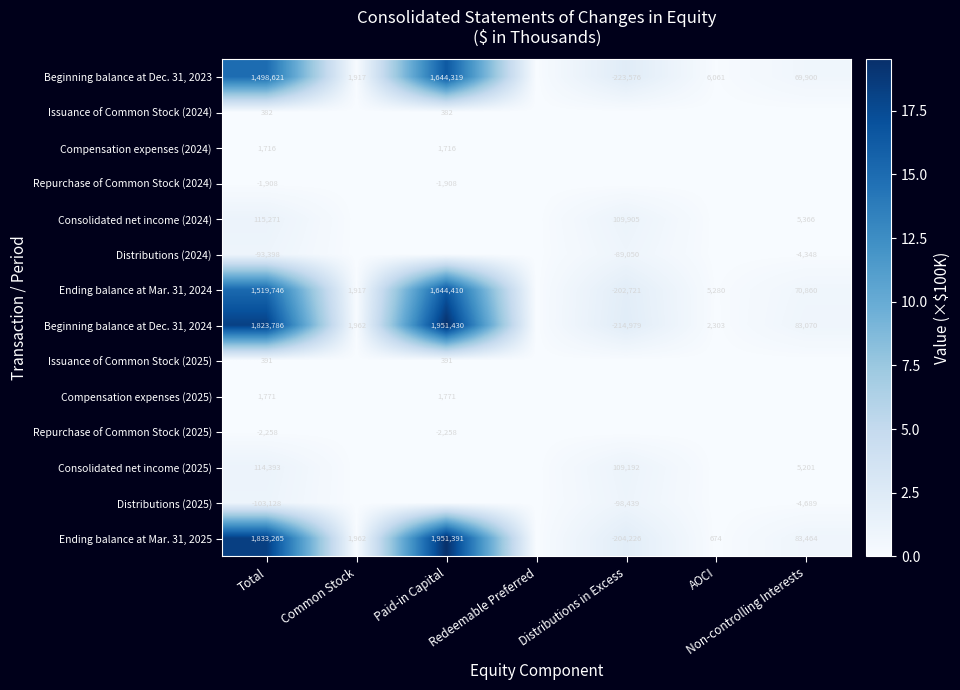

Is it true that Consolidated net income (2025) equals 9133 at Non-controlling Interests?

False